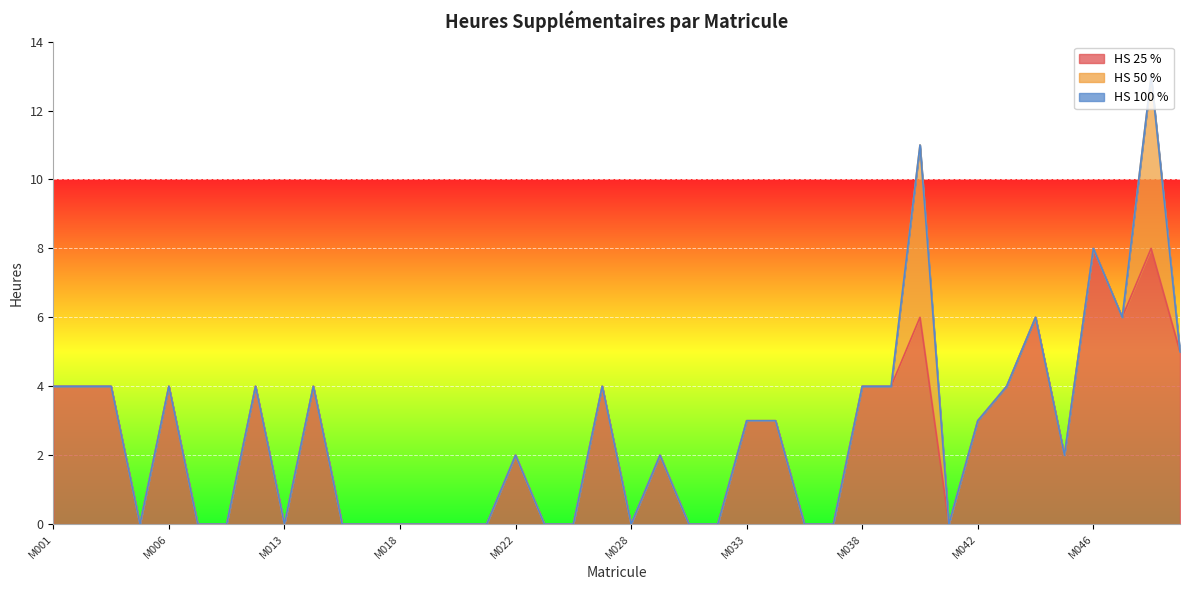

True or false: HS 25 % has more than 0 points higher than both neighbors.

True